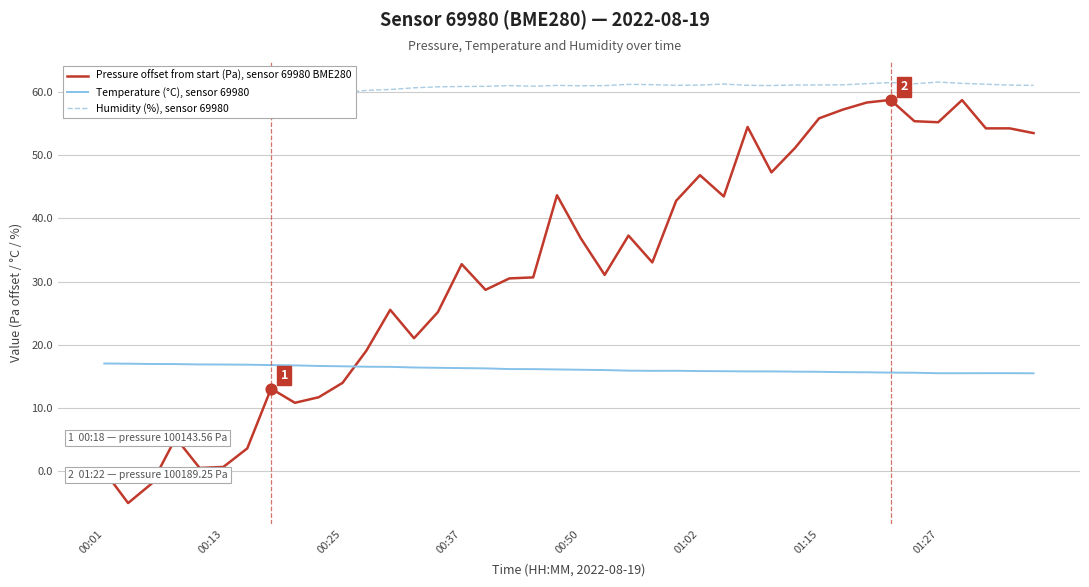

Which series contains the lowest Y value?

Pressure offset from start (Pa), sensor 69980 BME280